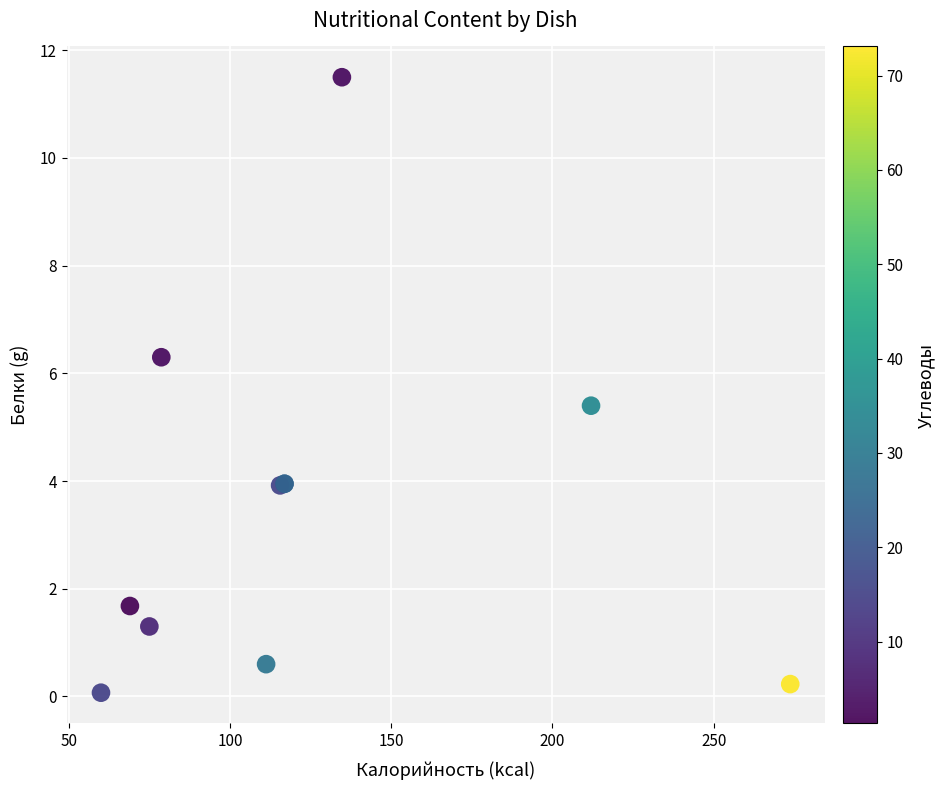

What Y value in the scatter plot is closest to 5?

5.4